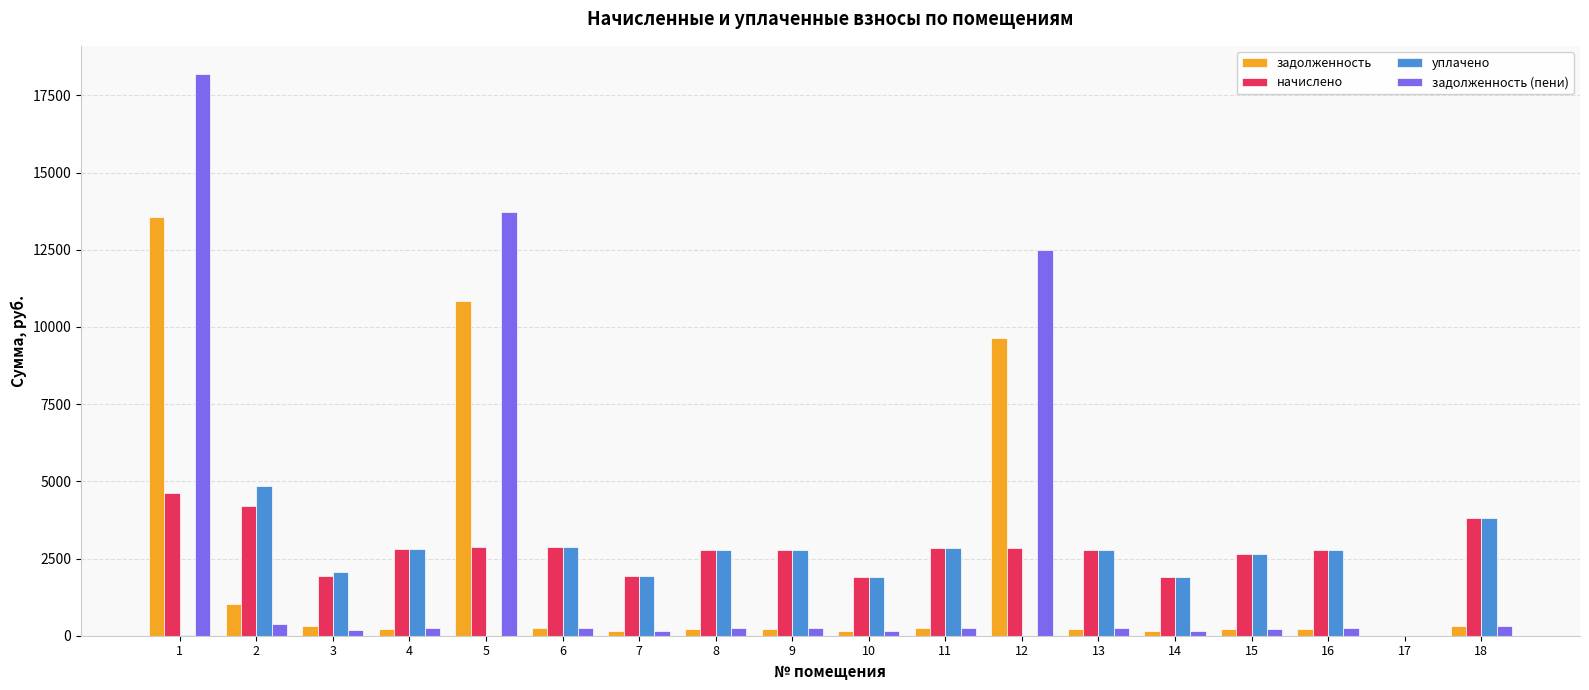

How many groups of bars are there?

18